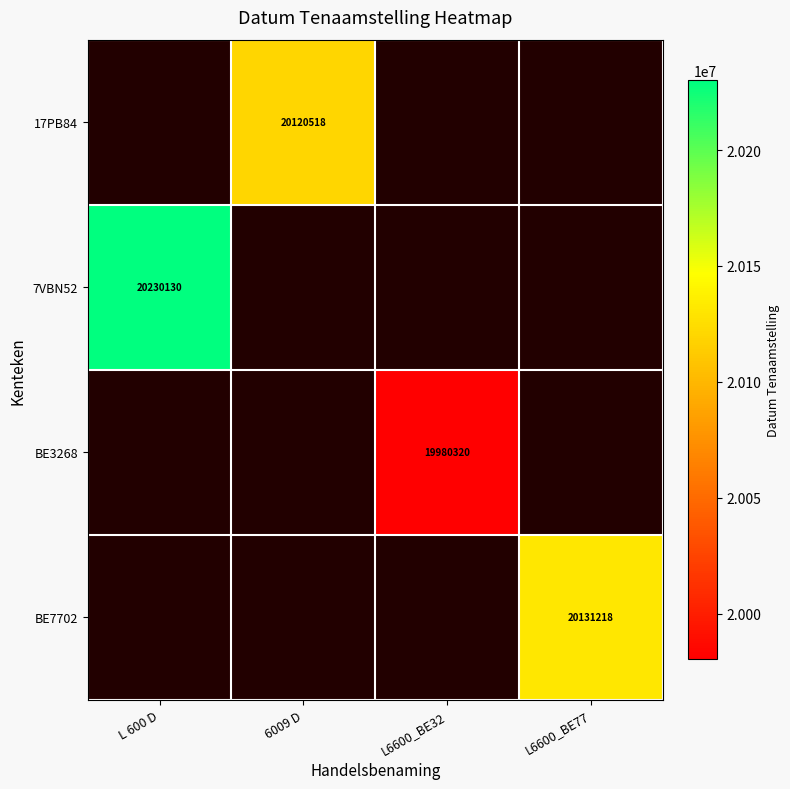

The 17PB84 series shows 20120518 at 6009 D. True or false?

True